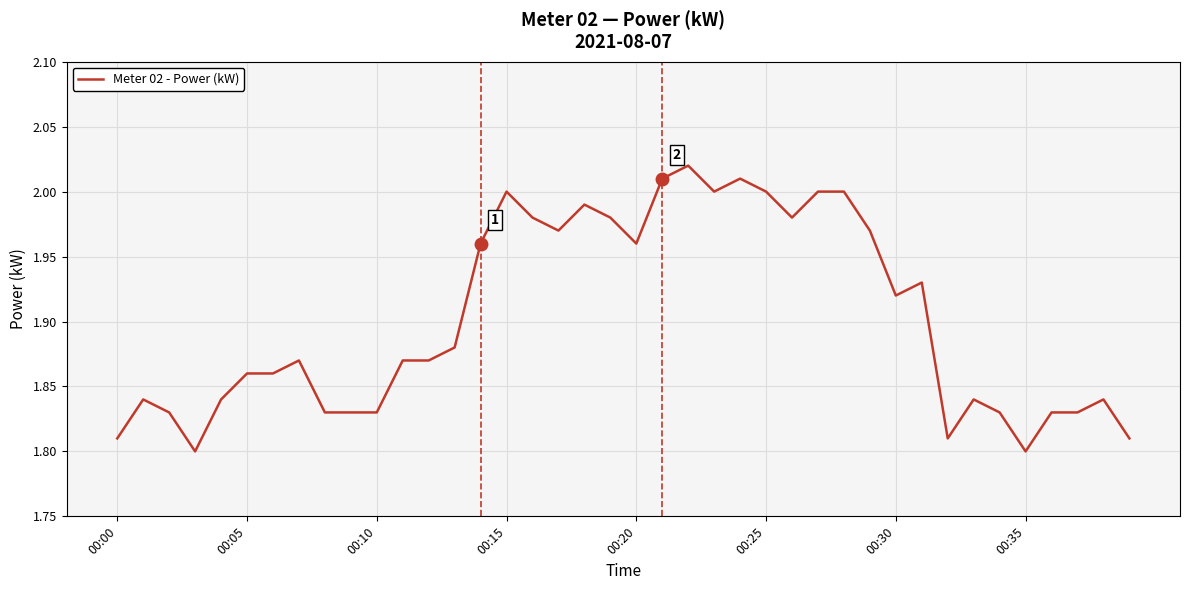

True or false: the data shows 1.8 at 00:35.

True